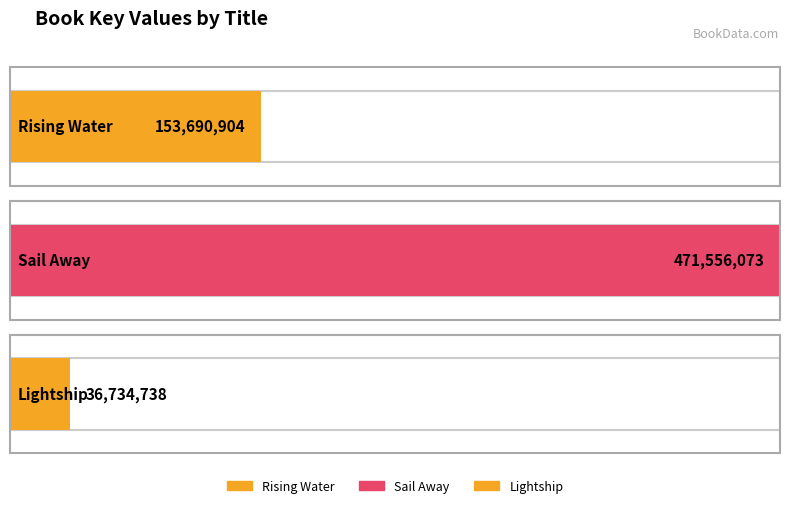

Approximately how many times larger is the value at Lightship compared to Rising Water?

0.2